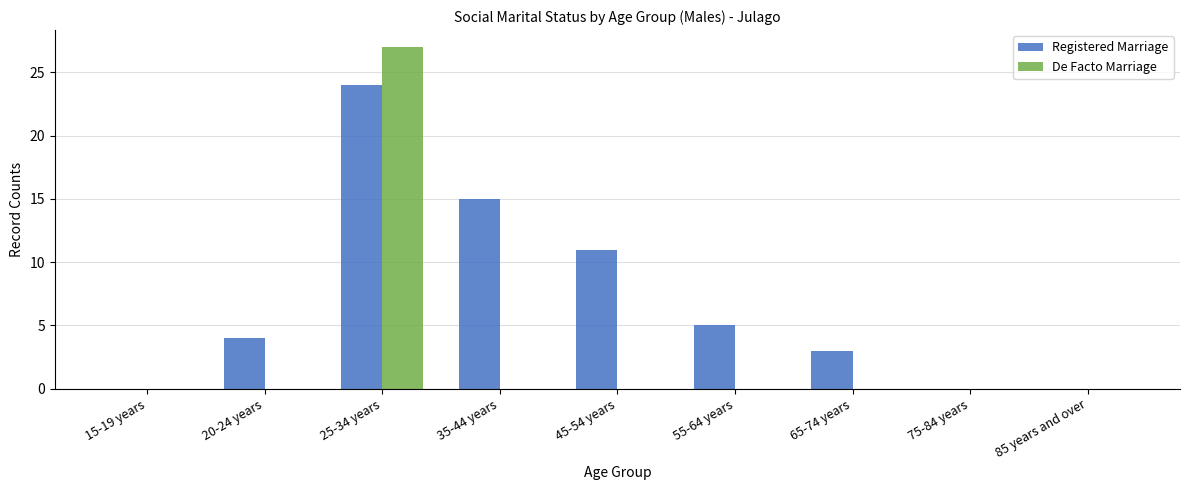

How many groups of bars are there?

9